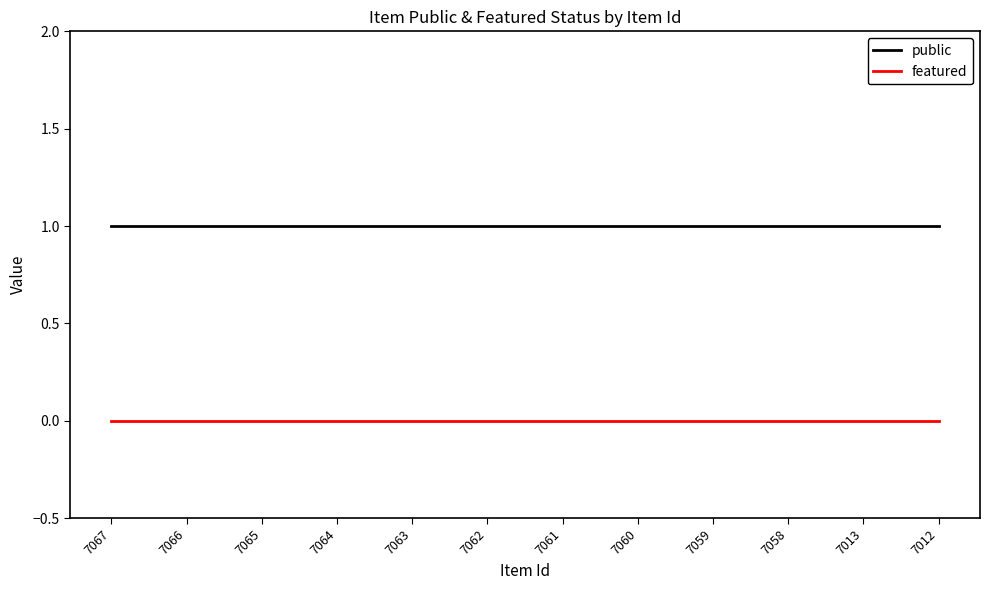

The value of public at 7059 is 1. True or false?

True